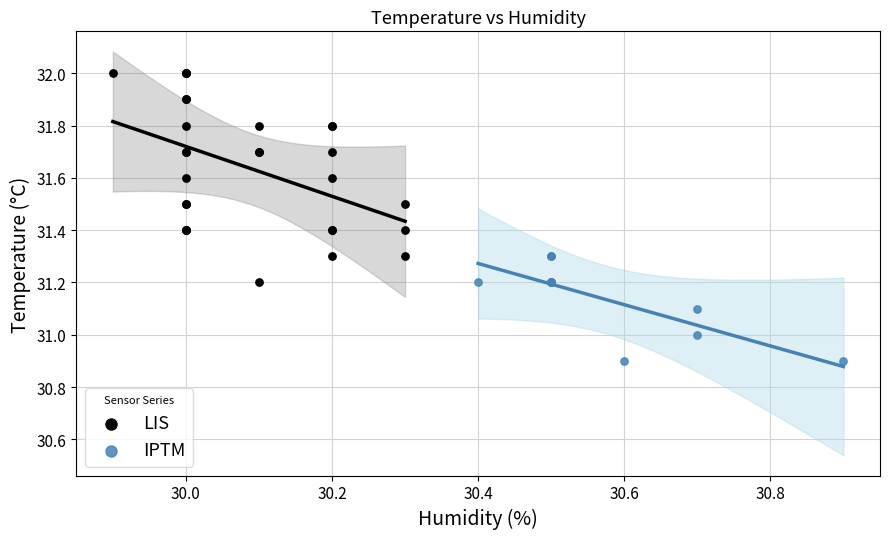

Which series has the widest spread of Y values?

LIS